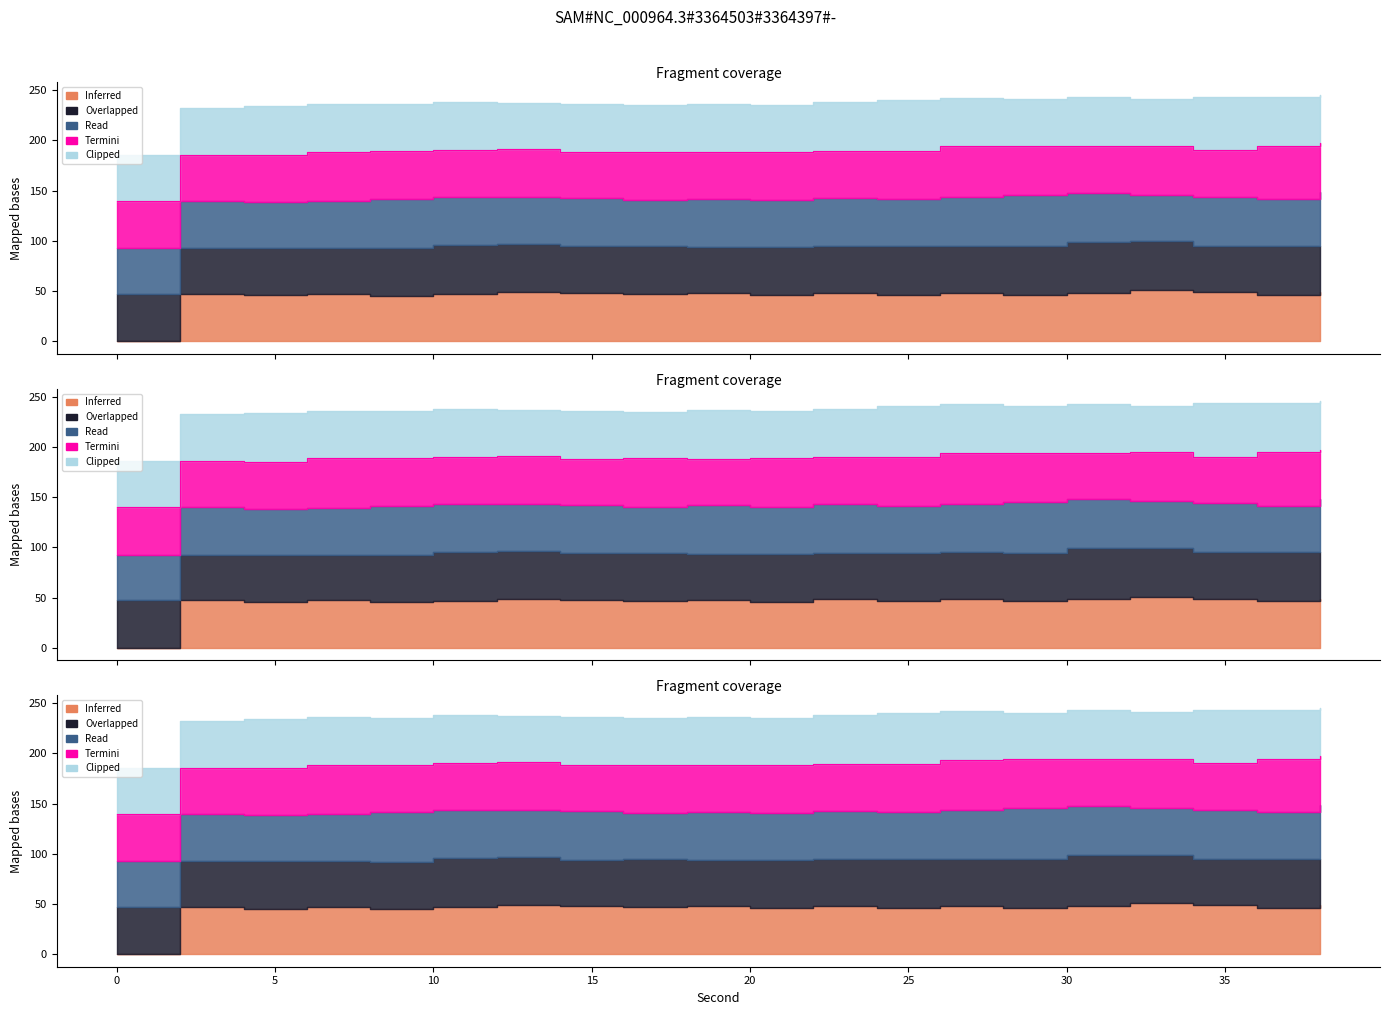

How many lines are shown in the chart?

5